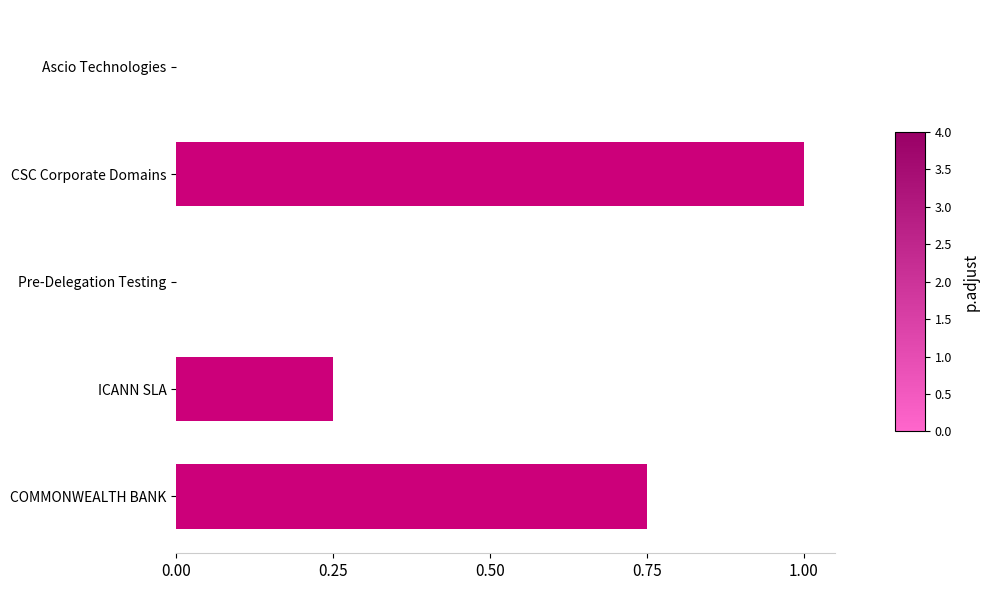

The chart shows a value of 0.0 at Pre-Delegation Testing. True or false?

True